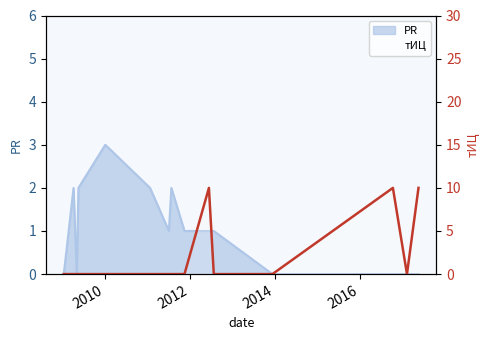

What is the greatest value displayed?

10